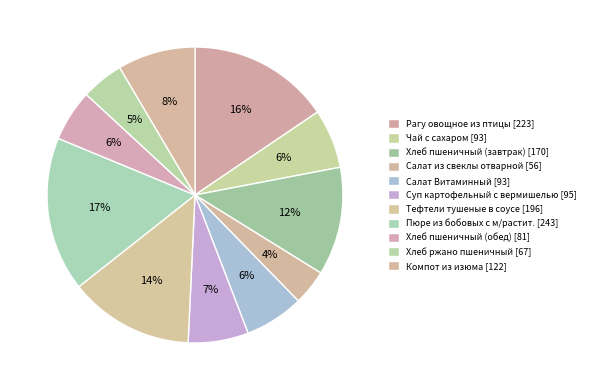

What percentage do Компот из изюма and Хлеб пшеничный (завтрак) together represent?

20.3%